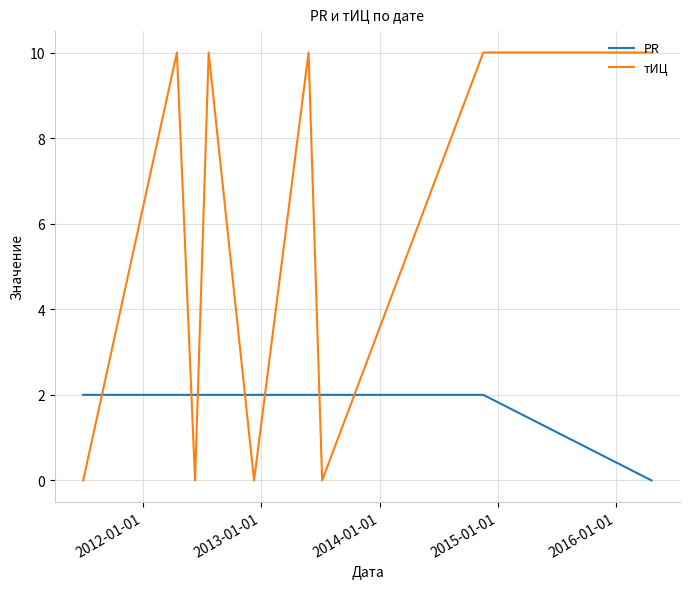

Rank the series by their average value, from highest to lowest.

тИЦ, PR